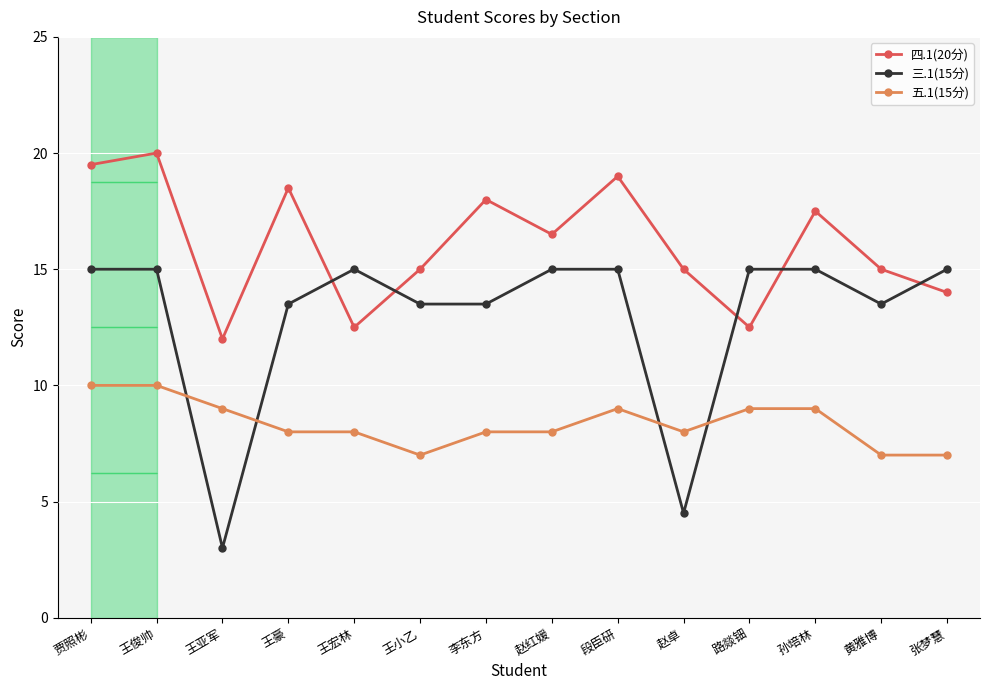

Rank the series at 贾照彬 from lowest to highest value.

五.1(15分), 三.1(15分), 四.1(20分)